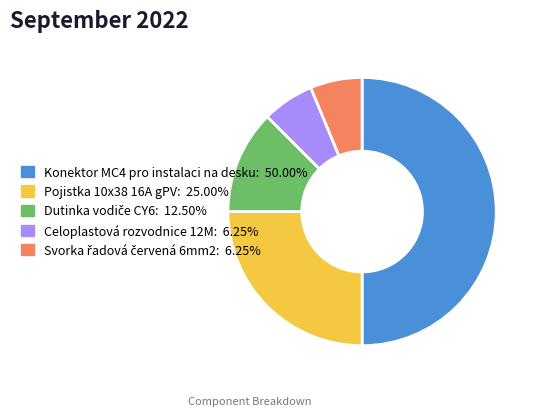

Is Celoplastová rozvodnice 12M: 6.25% the majority of the pie?

No